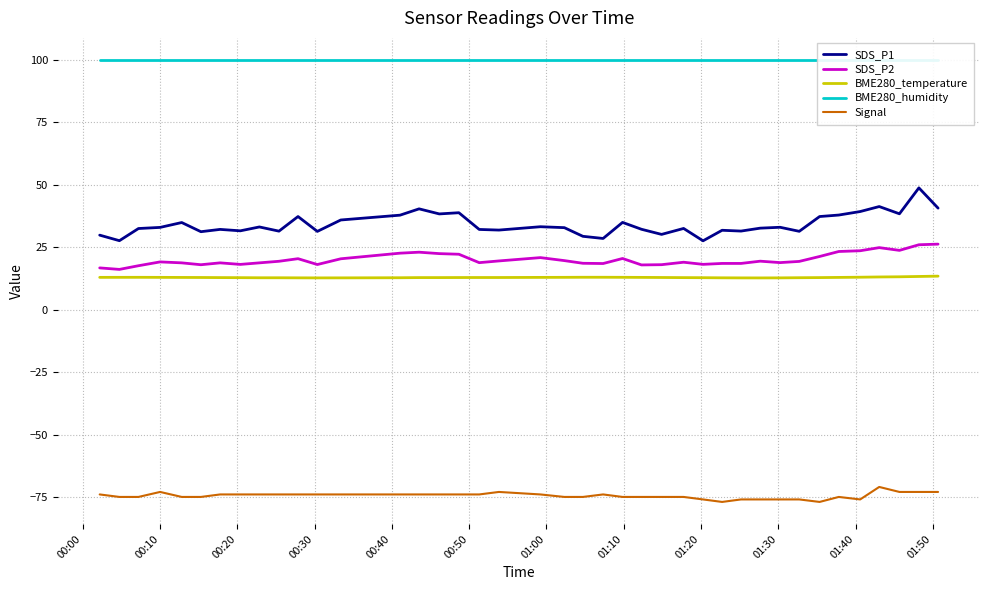

What is the lowest value of the BME280_temperature series?

12.7